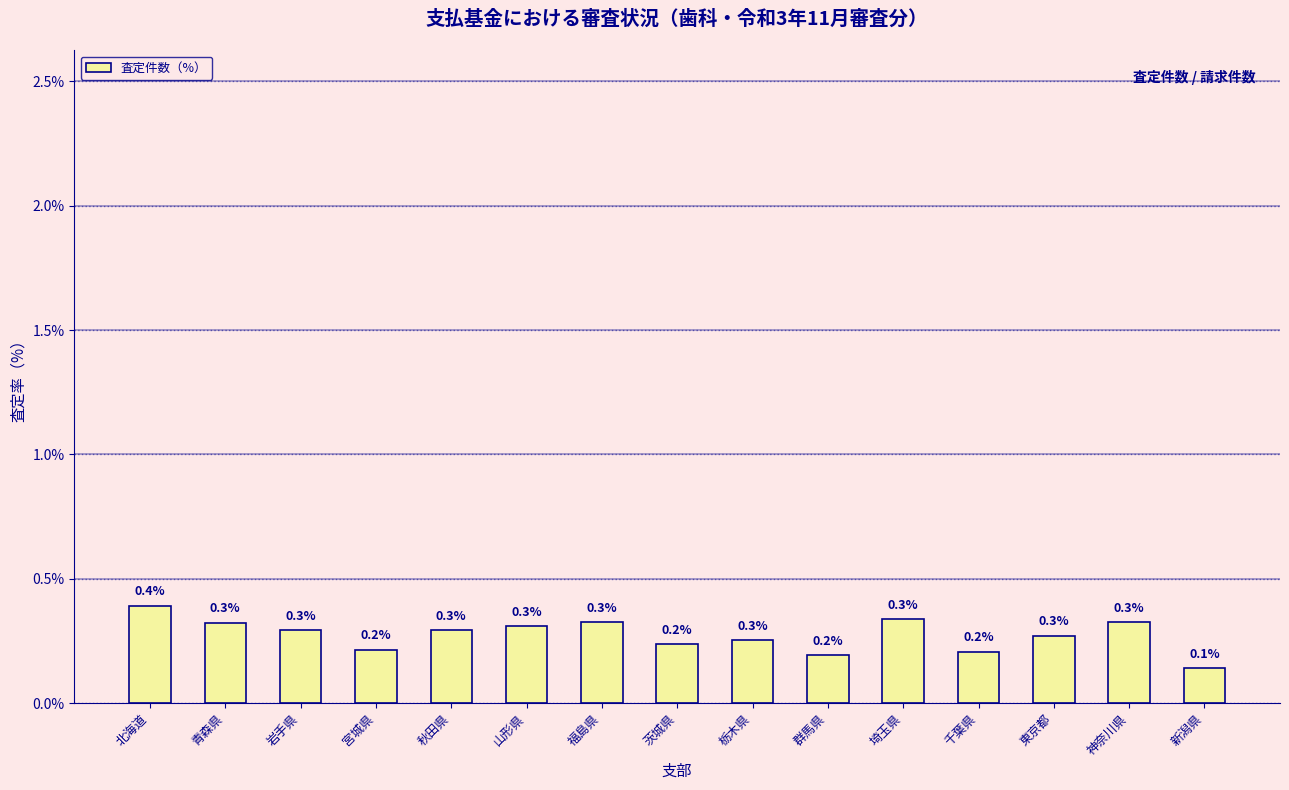

How many bars are there in total?

15